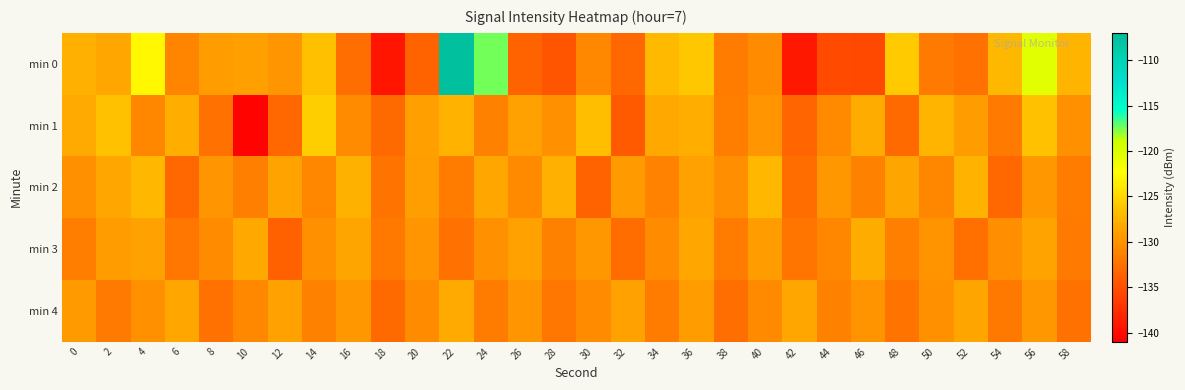

Which has a higher value, 34 or 4?

4